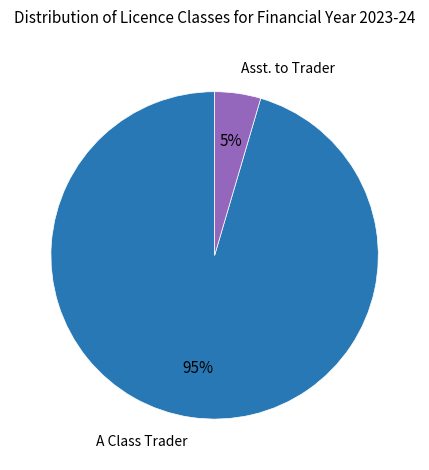

What is the largest slice in the pie chart?

A Class Trader